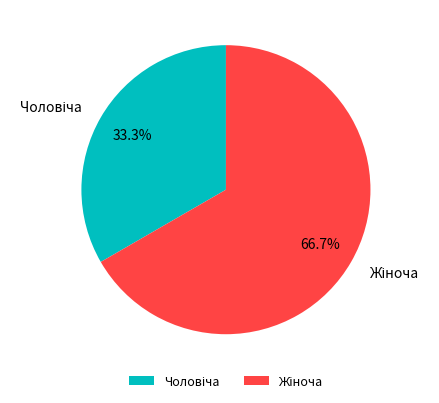

Is there a majority slice in this chart?

Yes